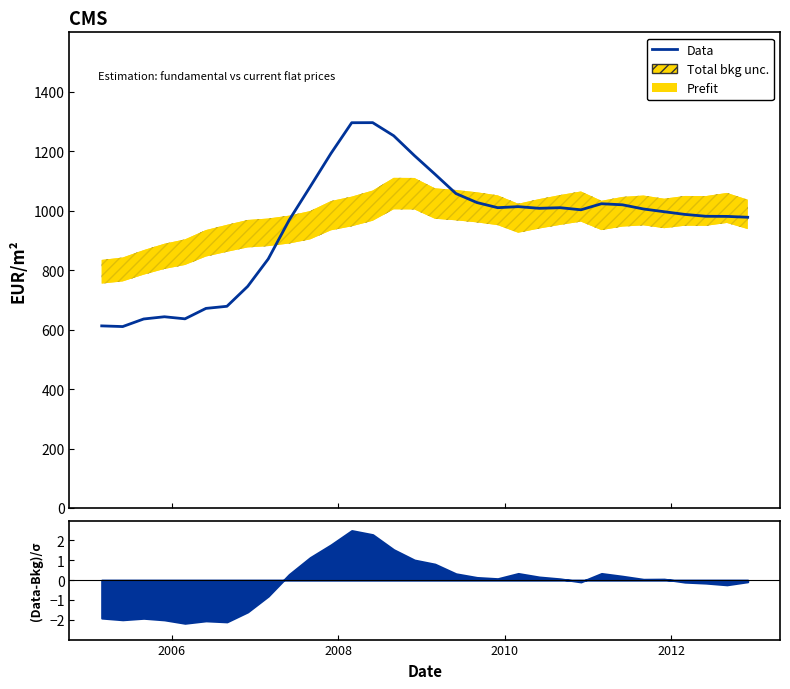

True or false: the data has more than 0 interior local peaks.

True